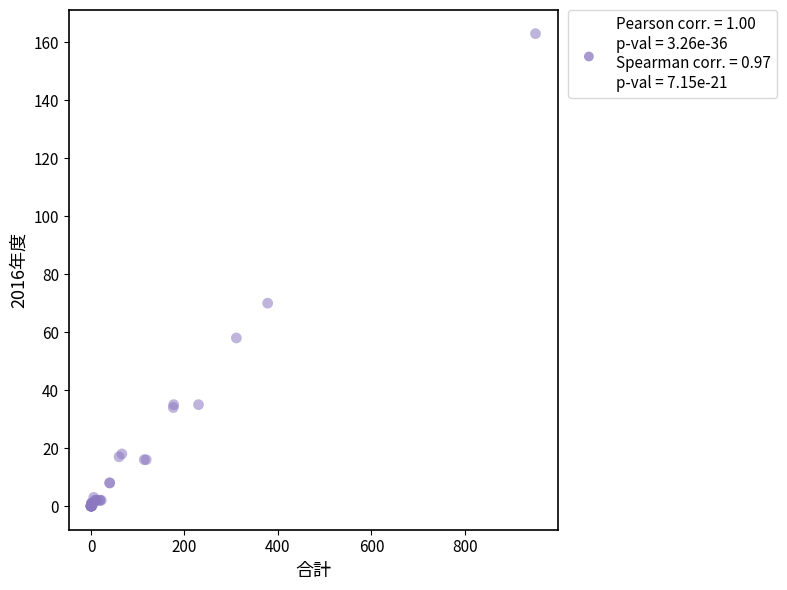

What Y value in the scatter plot is closest to 81?

70